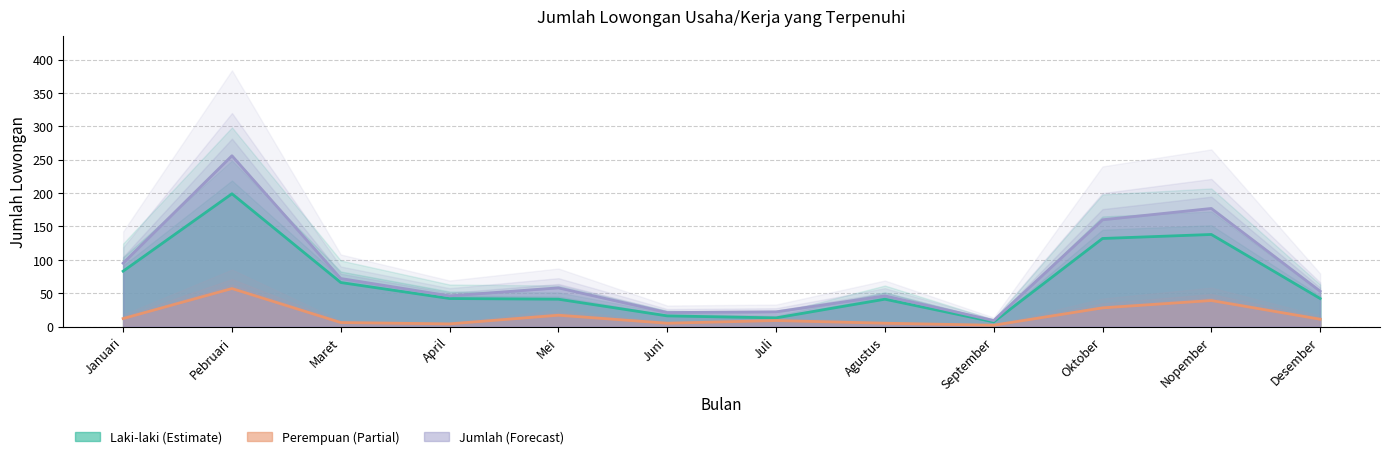

Where does the Laki-laki (Estimate) series first go above 42?

Januari